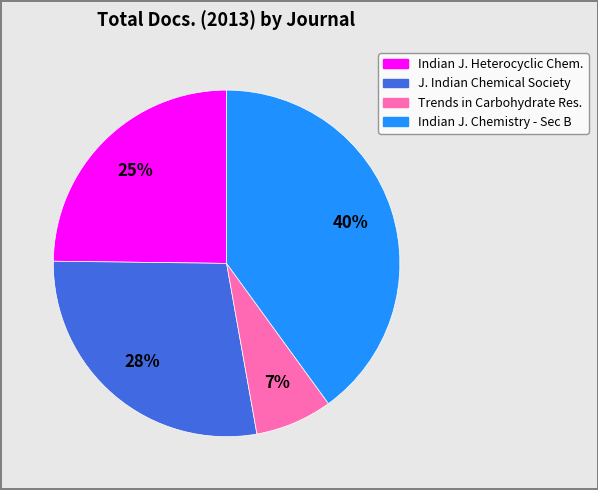

To the nearest percent, what is the average slice percentage?

25%